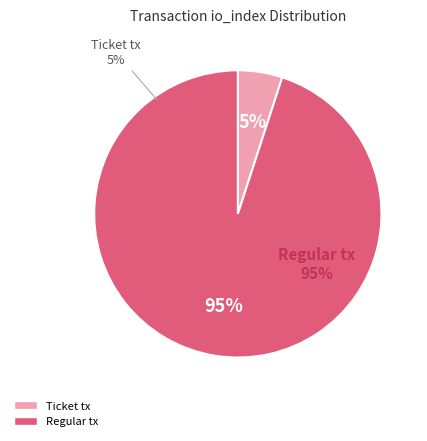

Which category has the smallest portion of the pie?

Ticket tx